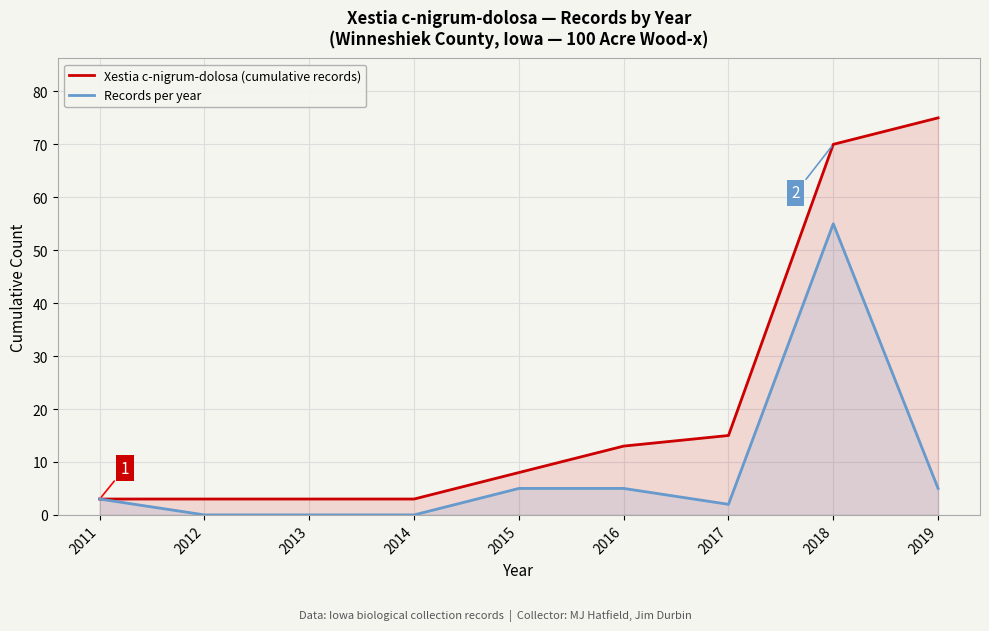

What is the sum of all Records per year values?

75